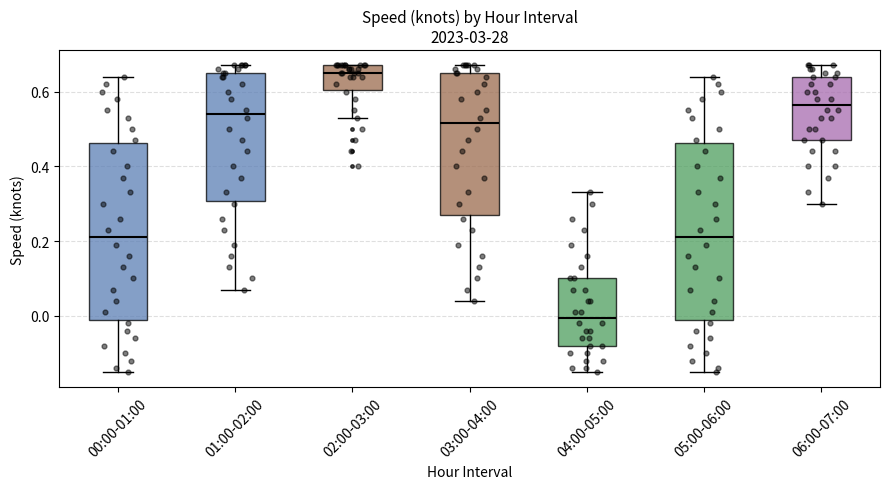

Which box has the highest median line?

02:00-03:00